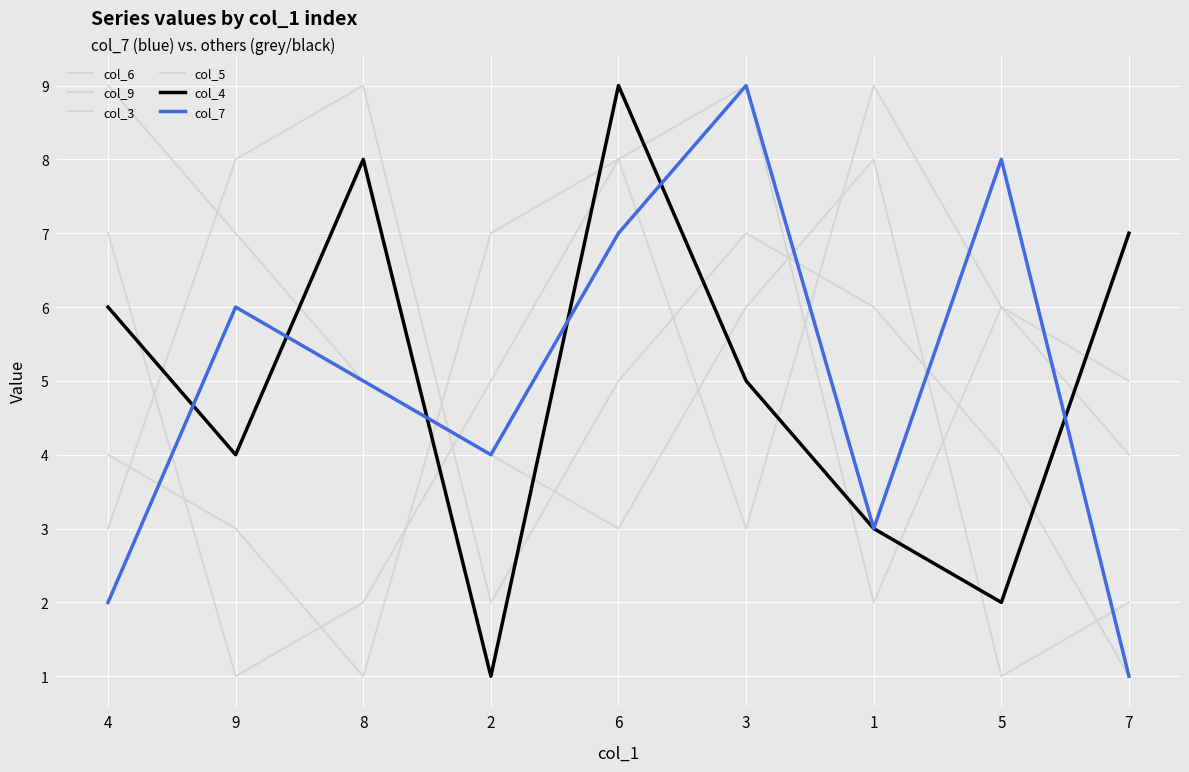

How many lines are shown in the chart?

6